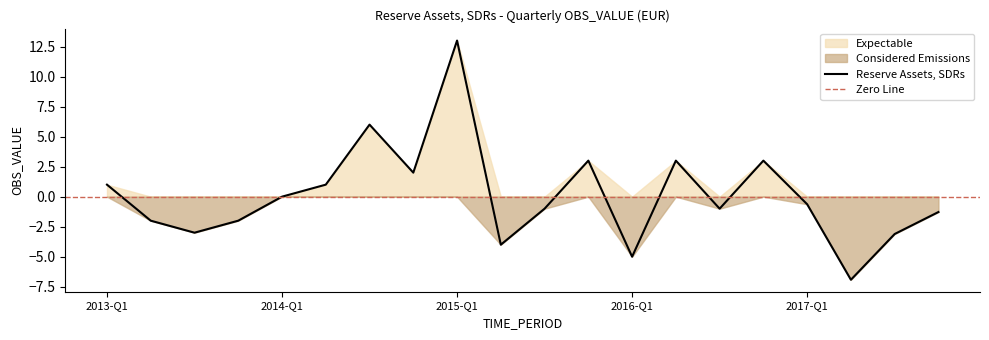

At which label does Reserve Assets, SDRs reach its peak?

2015-Q1